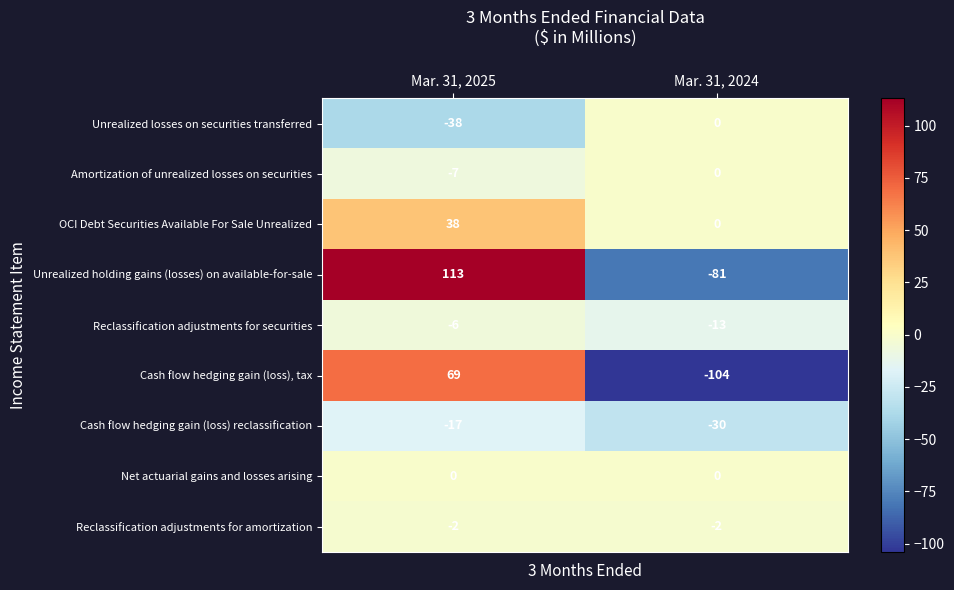

Which series has the largest range (max minus min)?

Unrealized holding gains (losses) on available-for-sale